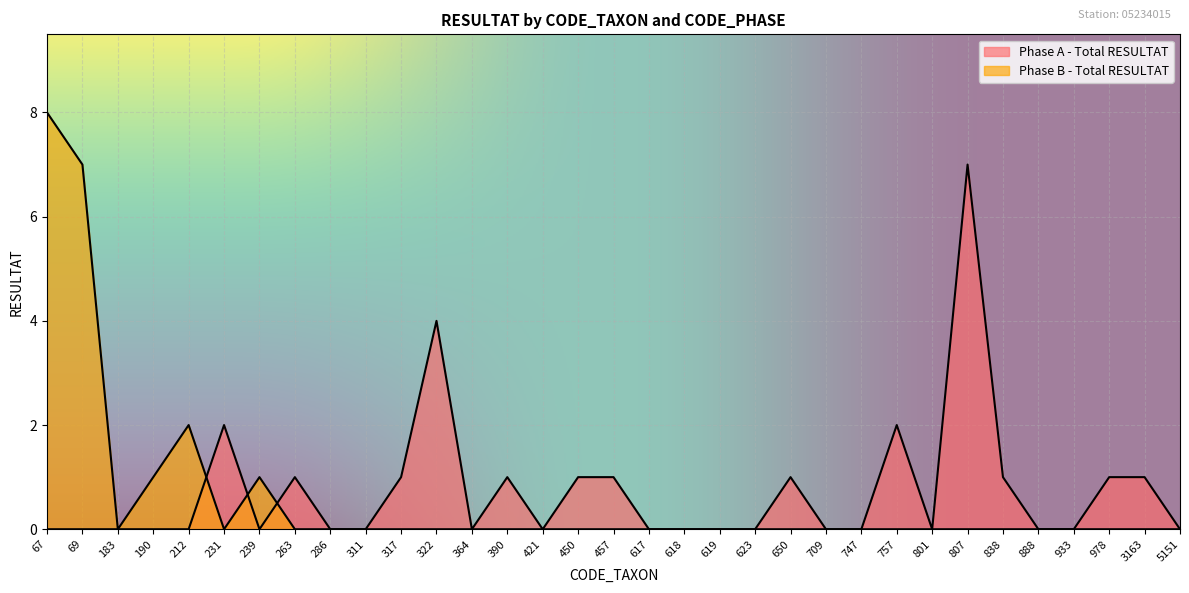

True or false: Phase A - Total RESULTAT has more than 0 points higher than both neighbors.

True